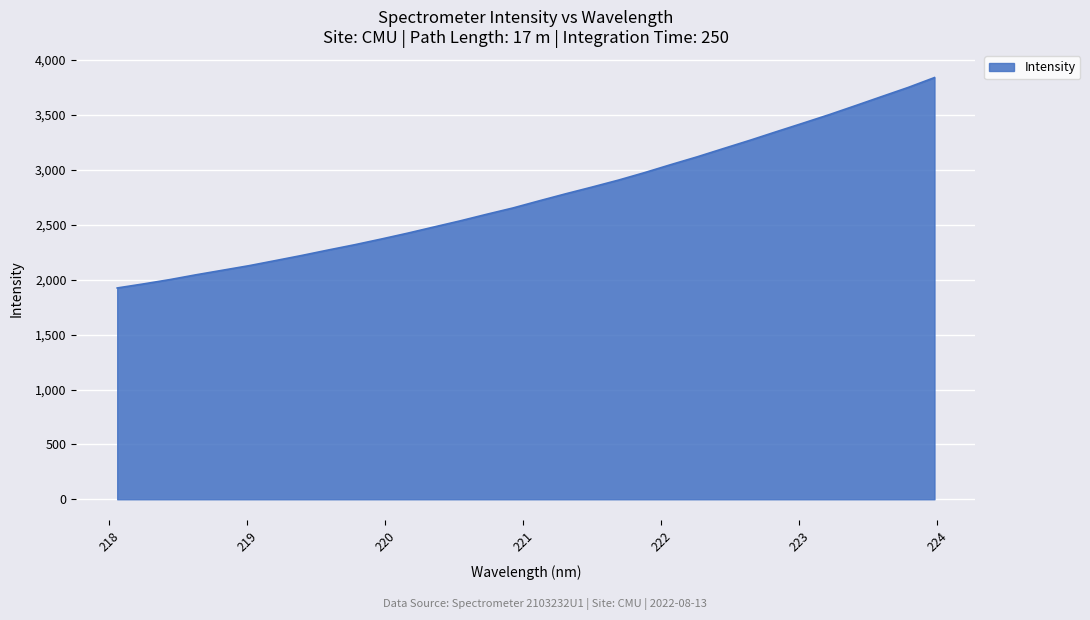

What is the minimum value shown in the chart?

1924.8